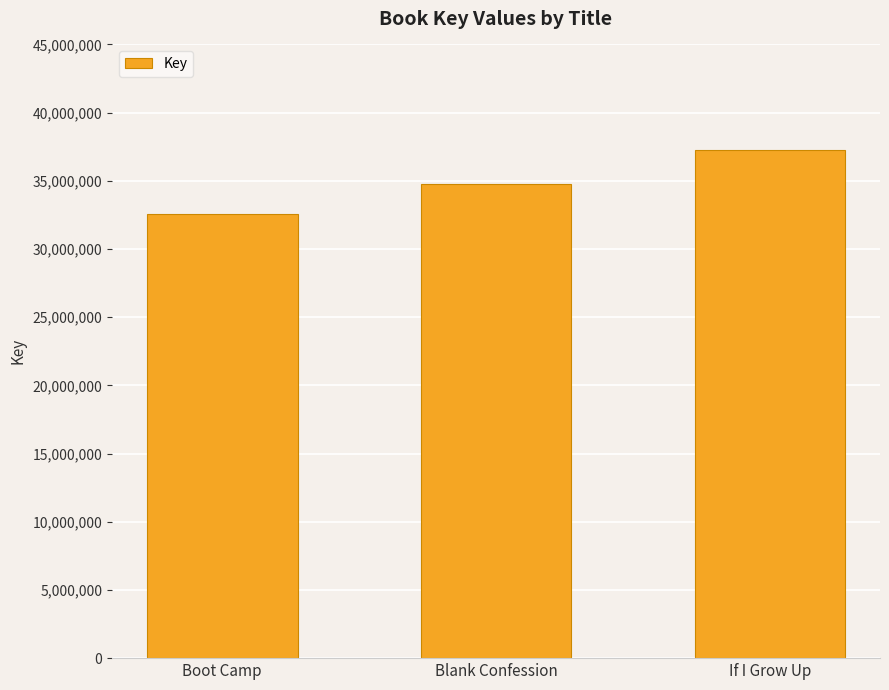

What is the average value?

34880621